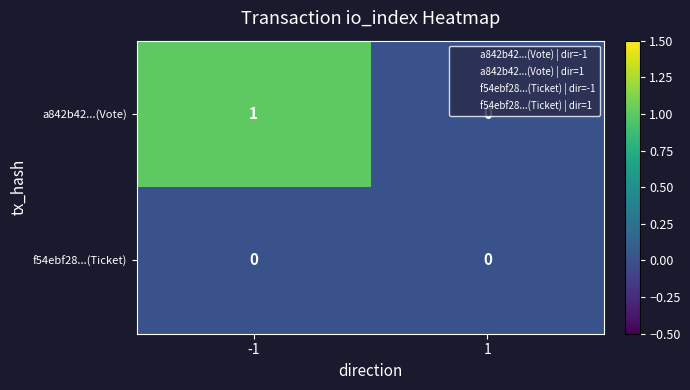

Count the number of data series in this chart.

2